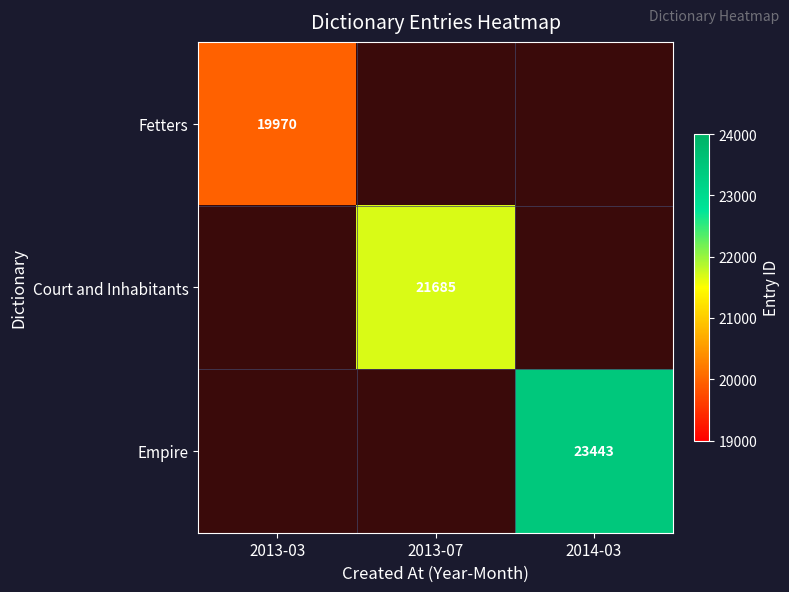

Is it true that Empire equals 14218 at 2014-03?

False